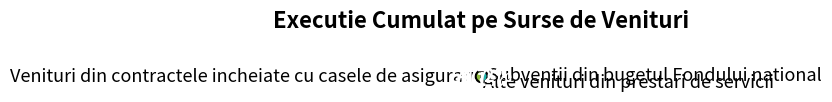

Which has a higher value, Venituri din contractele incheiate cu casele de asigurari or Subventii din bugetul Fondului national?

Venituri din contractele incheiate cu casele de asigurari